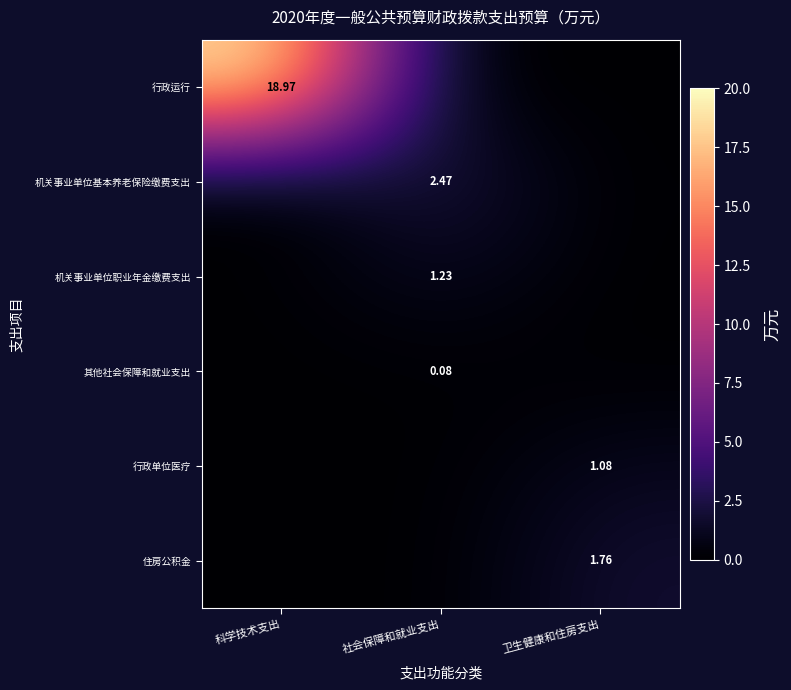

True or false: 住房公积金 has a value of 3.0 at 卫生健康和住房支出.

False